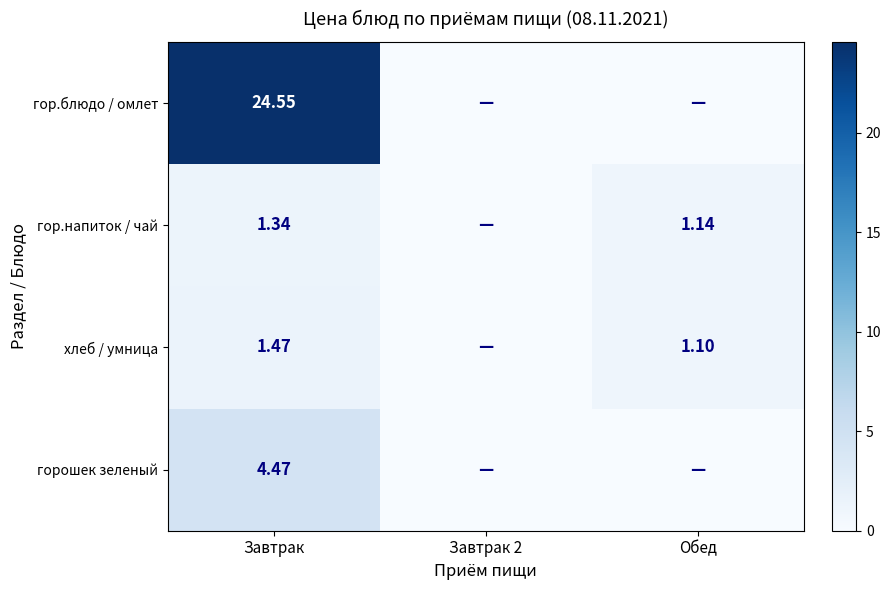

True or false: гор.напиток / чай has a value of 2.2 at Завтрак.

False